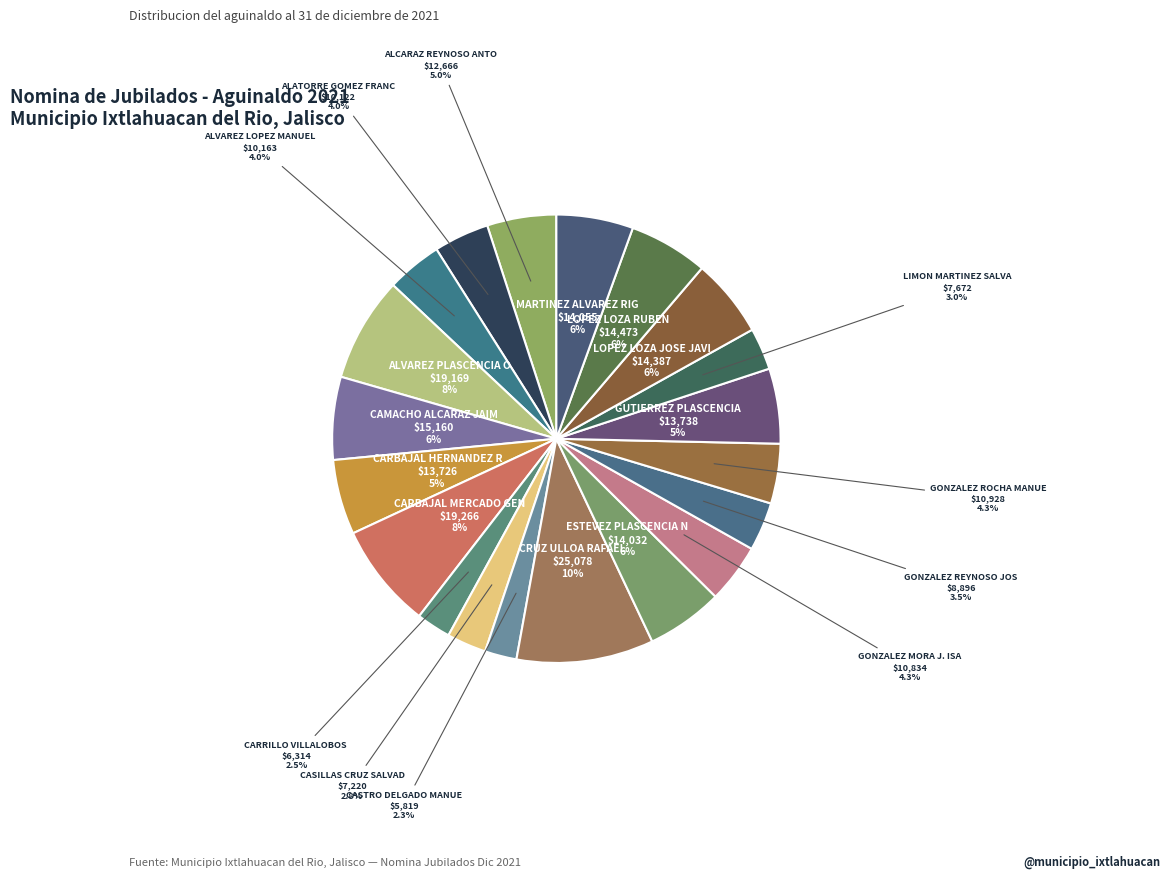

Which category has the smallest portion of the pie?

CASTRO DELGADO MANUEL